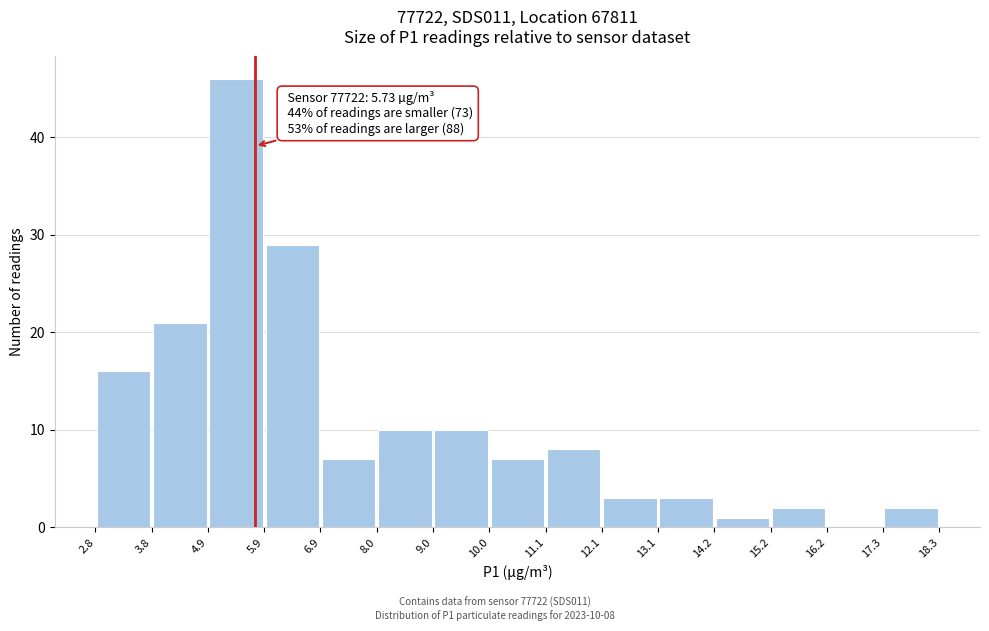

Over which range of the x-axis is the bar tallest?

4.9 to 5.9